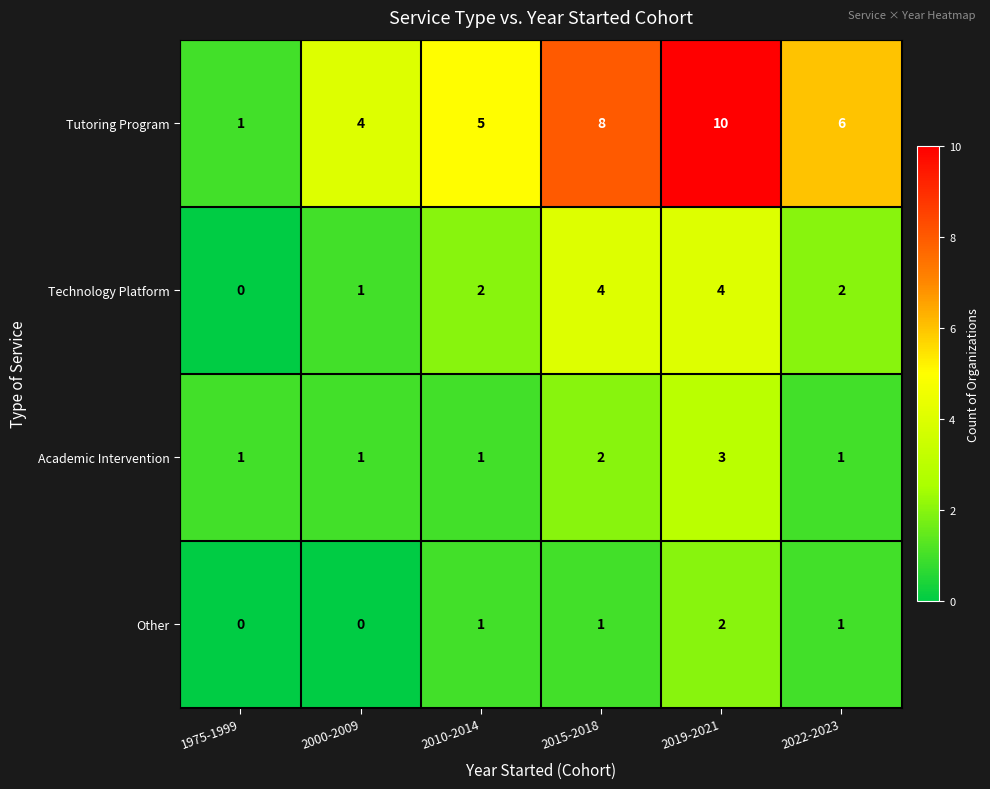

What is the sum of all Technology Platform values?

13